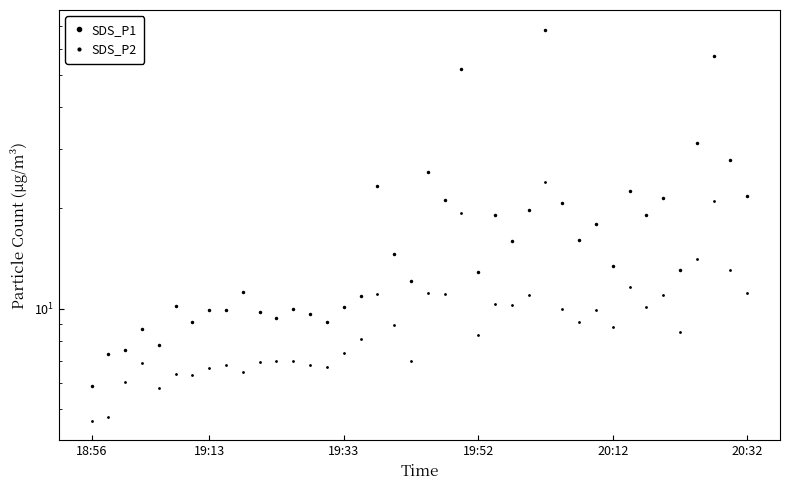

How many lines are shown in the chart?

2